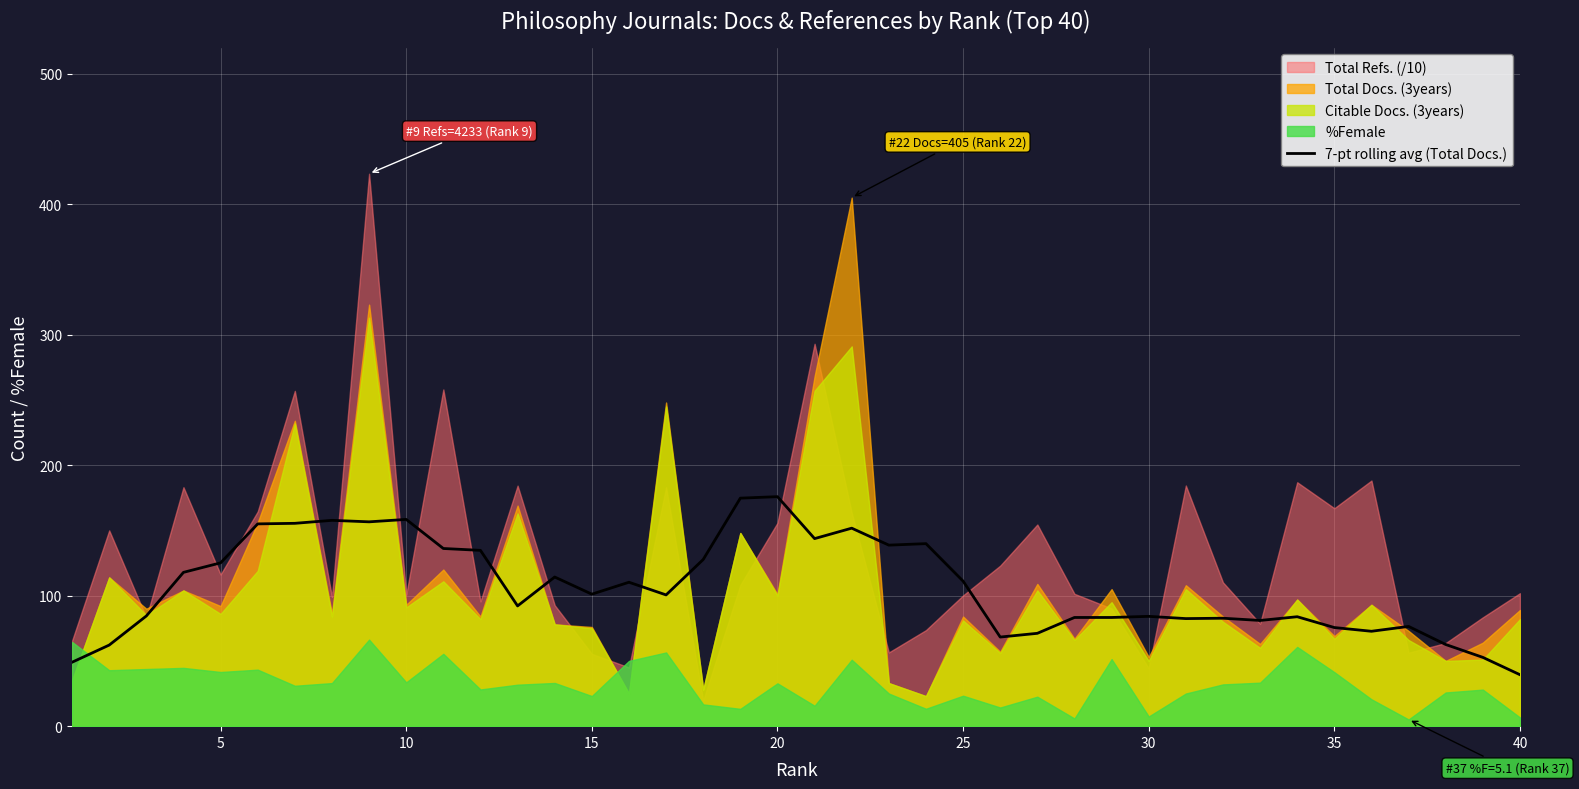

Is it true that 7-pt rolling avg (Total Docs.) equals 59.6 at 40?

False